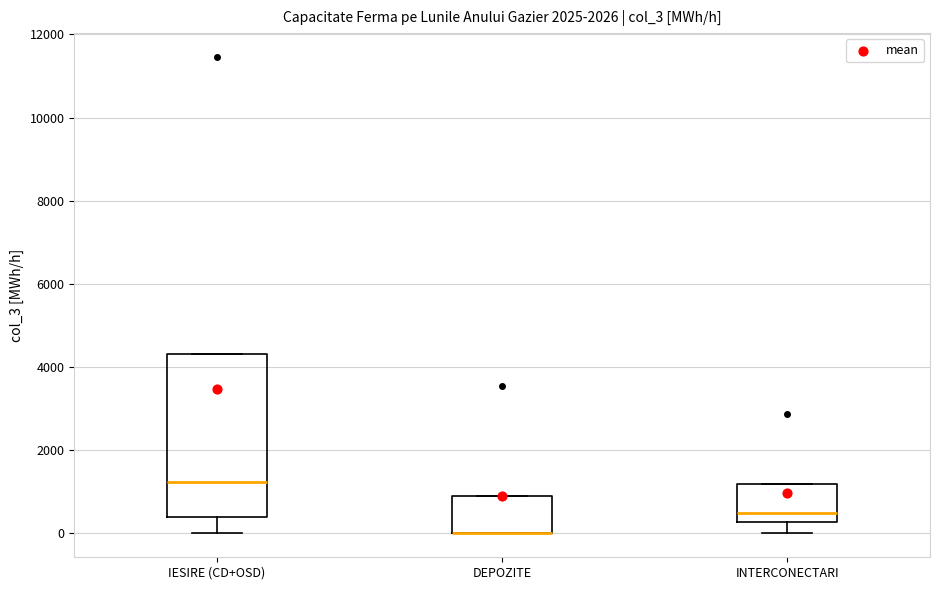

Which box is the tallest, from its lower edge to its upper edge?

IESIRE (CD+OSD)